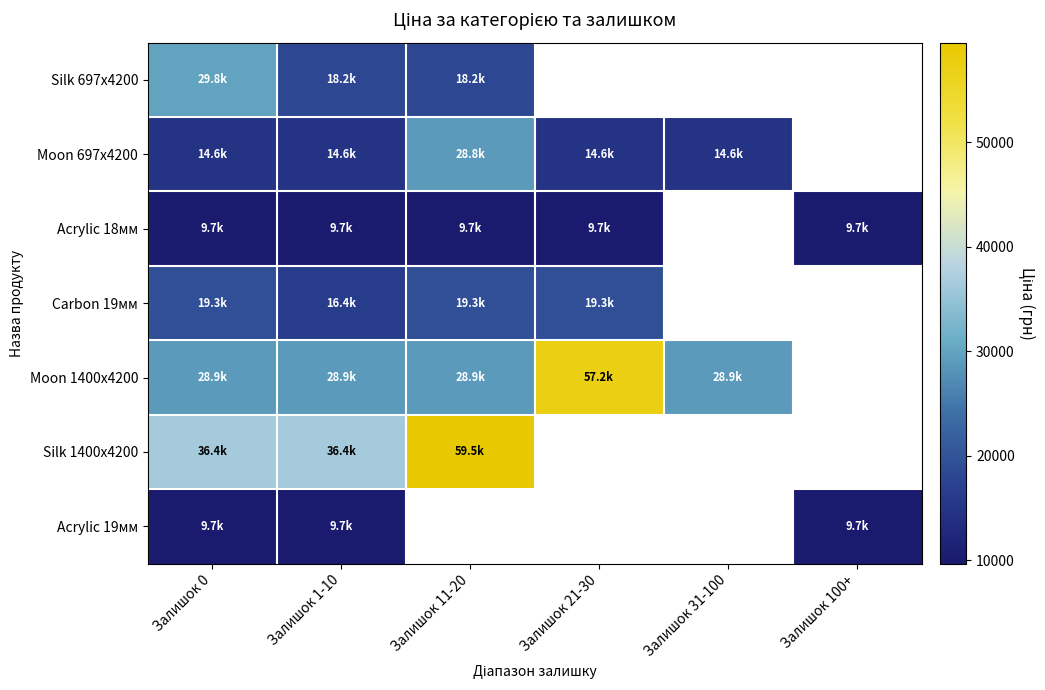

What is the difference between the maximum and minimum values in the Moon 1400x4200 series?

28345.2